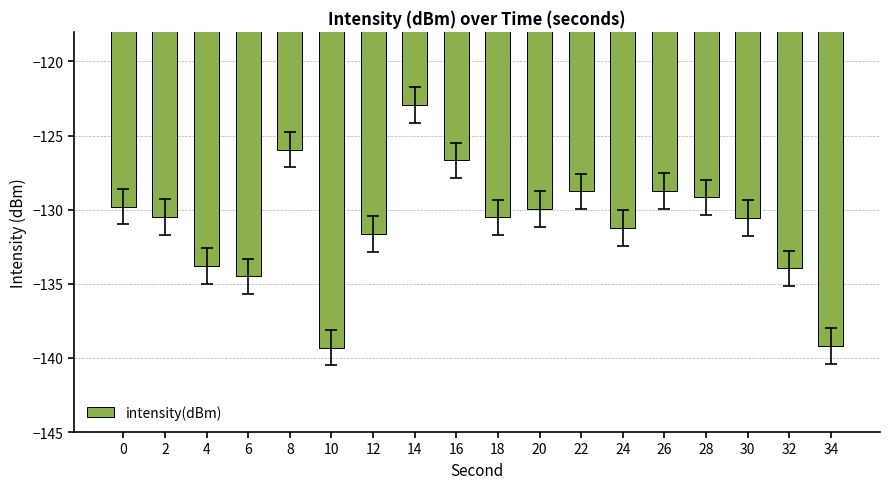

What is the difference between the values at 4 and 6?

0.7